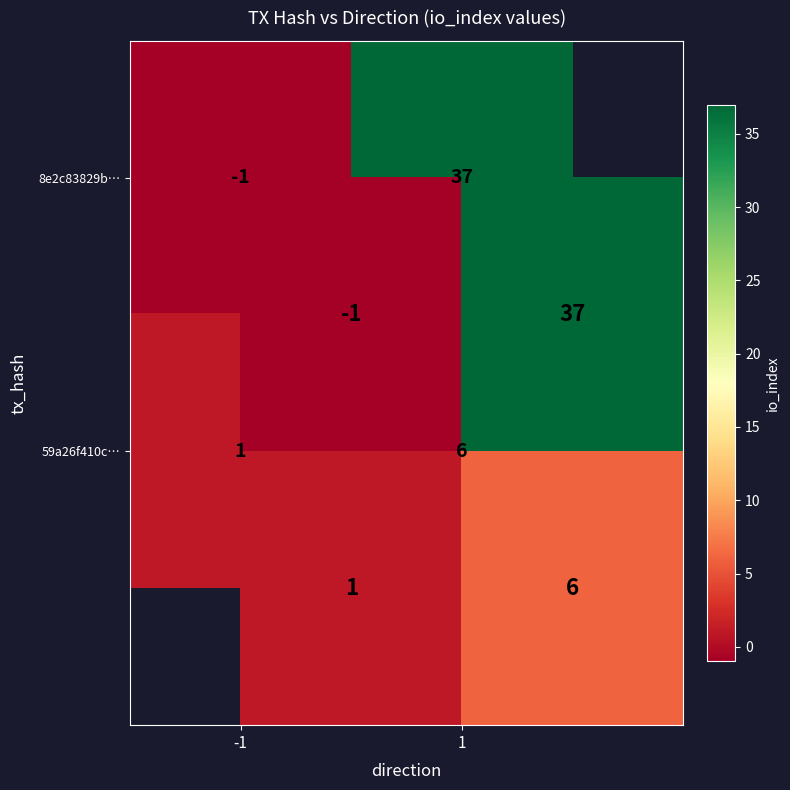

Which series has the largest range (max minus min)?

8e2c83829b…